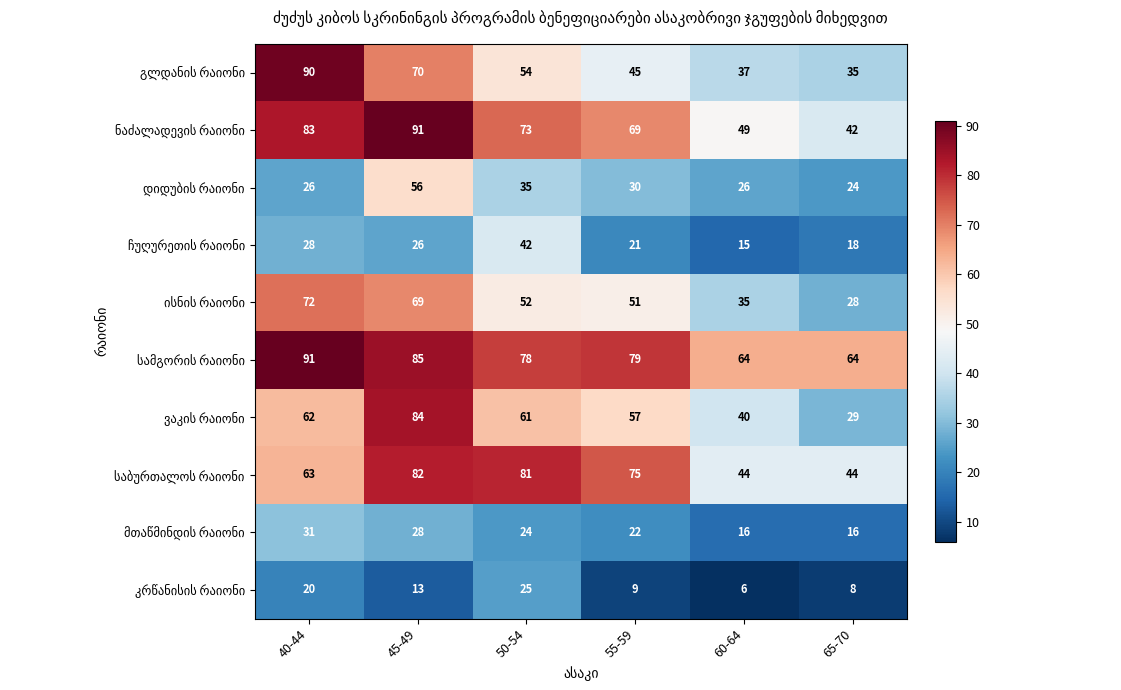

At how many categories does at least one series exceed 34?

6